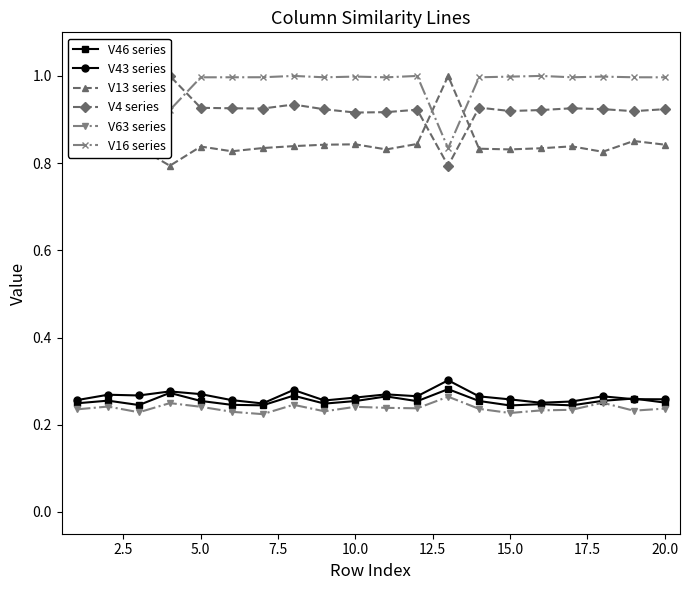

Rank the series by their maximum value, from highest to lowest.

V13 series, V4 series, V16 series, V43 series, V46 series, V63 series